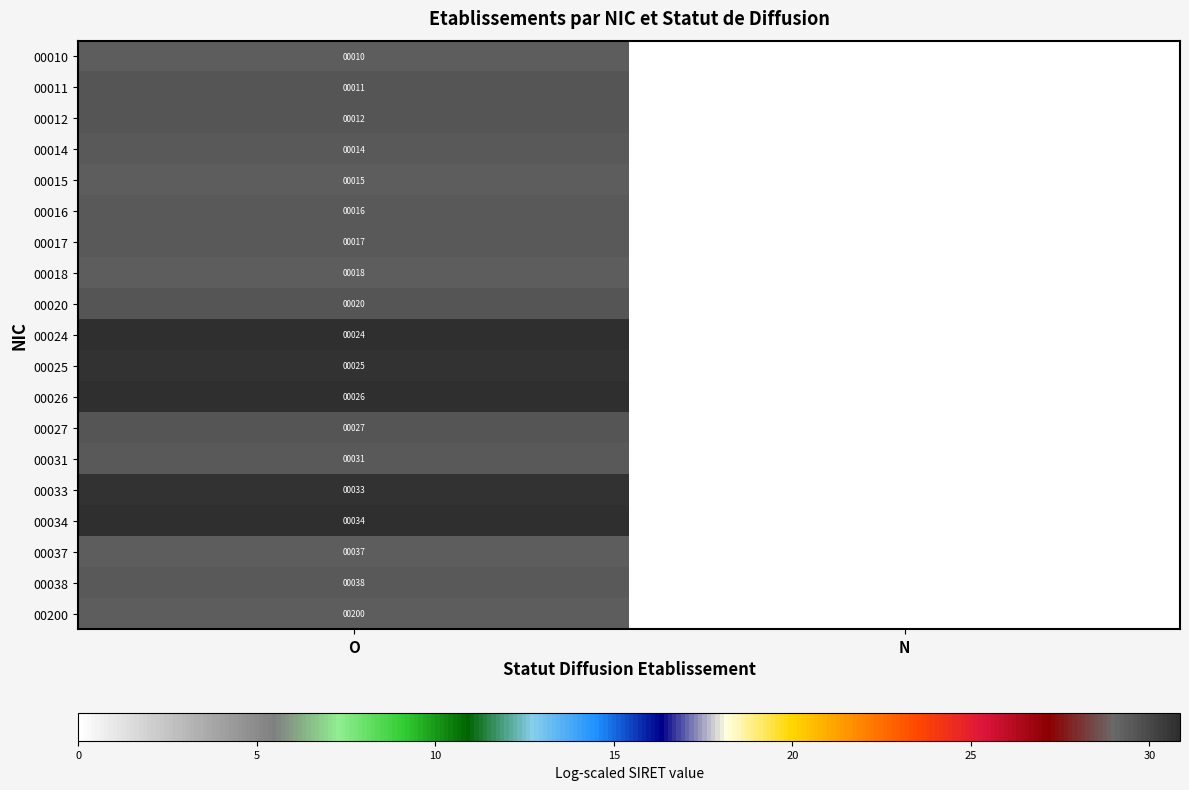

True or false: 00017 has a value of 4 at O.

False